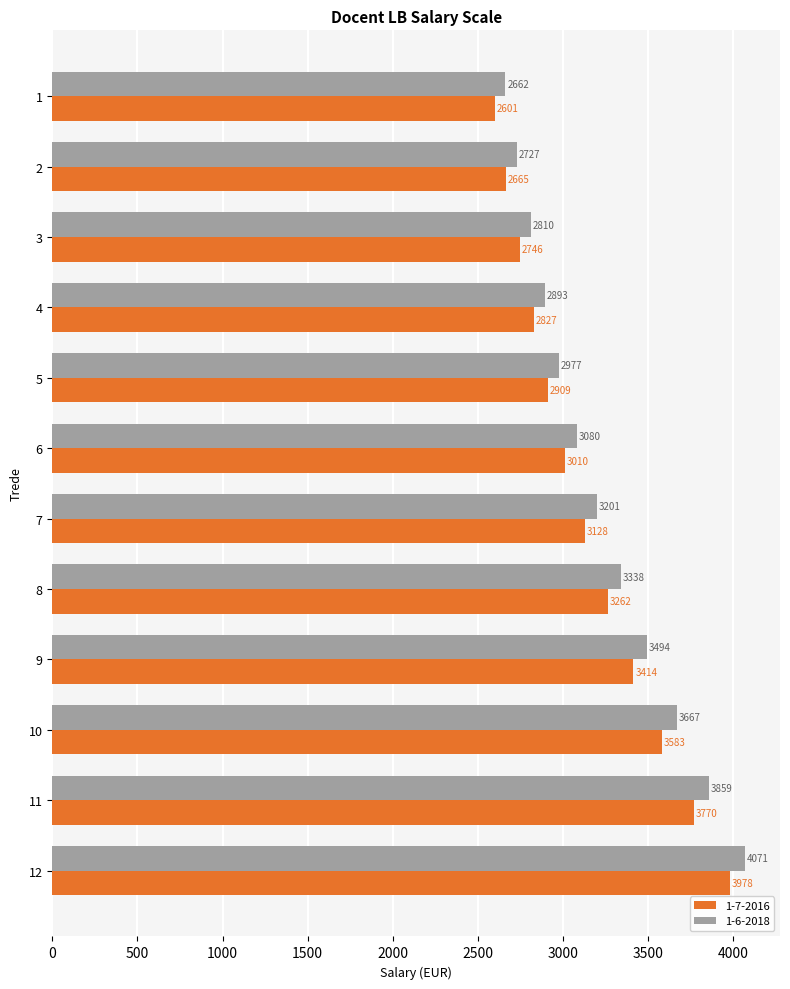

How many distinct data groups are displayed?

2